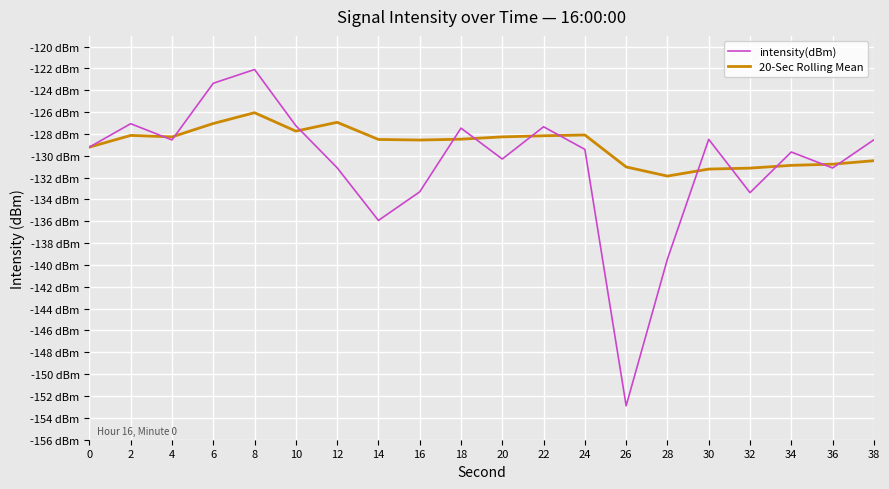

Which has a higher value, 32 or 20?

20